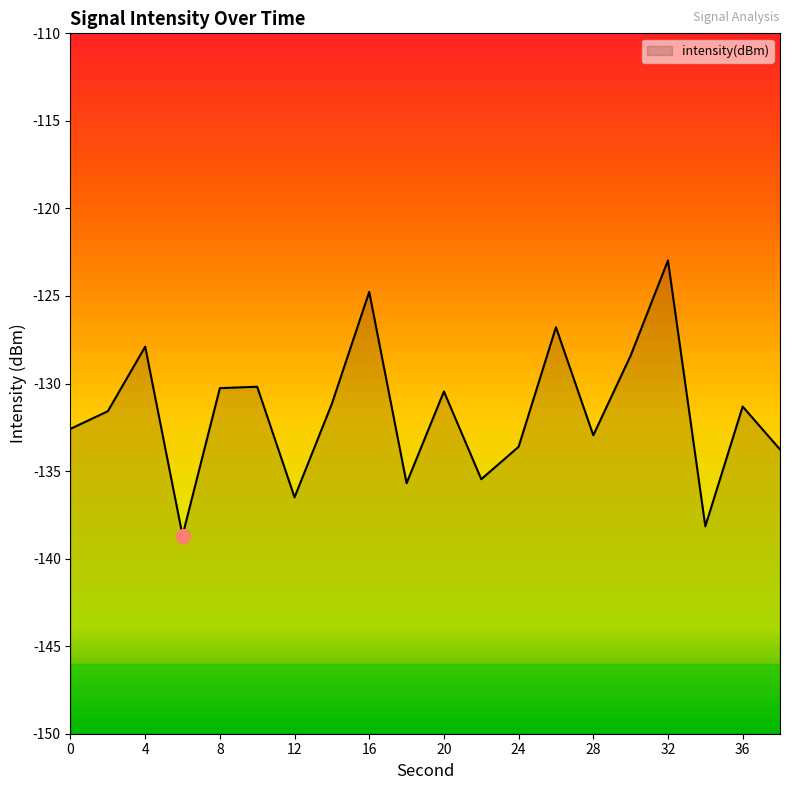

How many points are higher than both their immediate neighbors (excluding endpoints)?

7